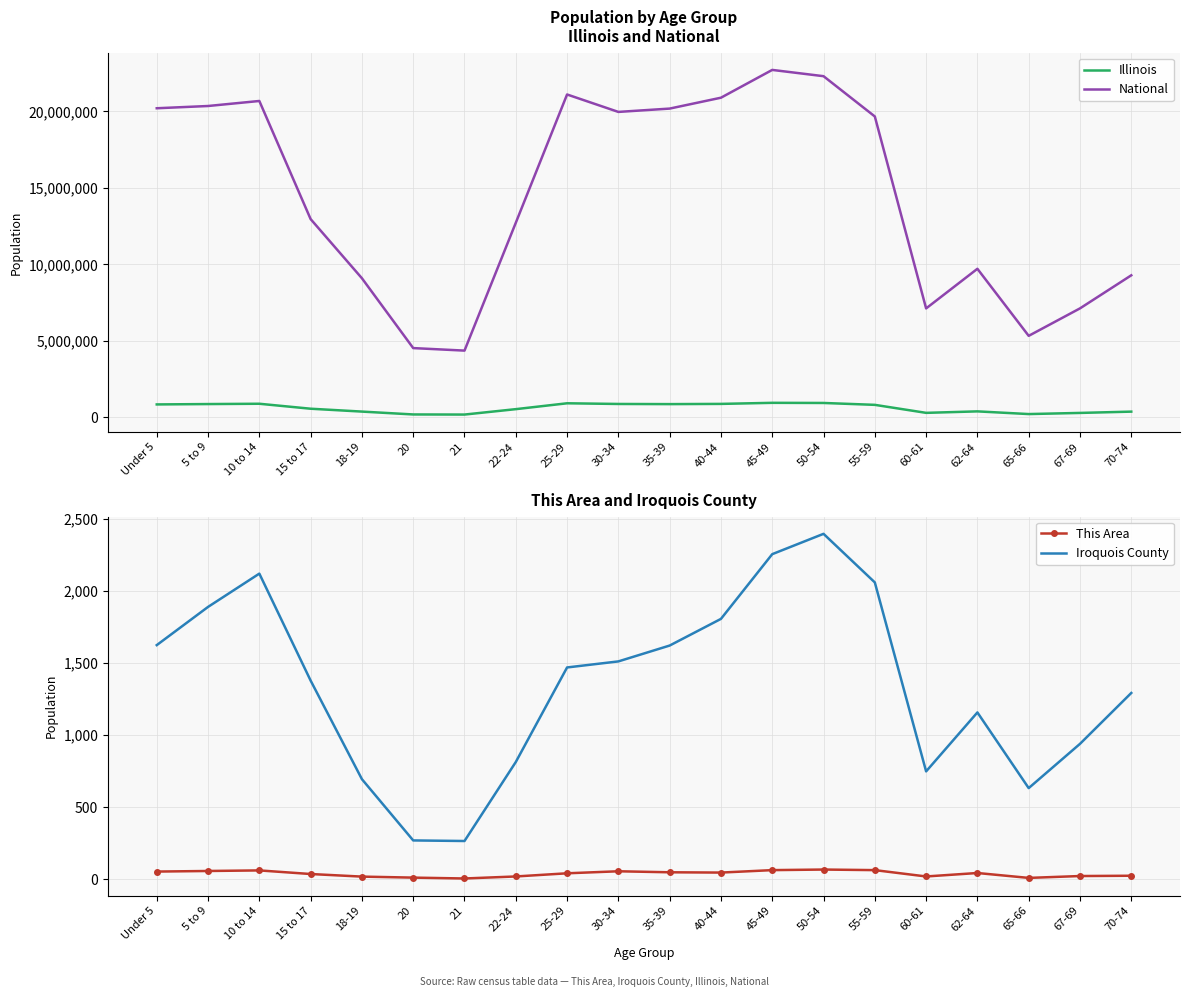

List the labels in order of Illinois value, smallest first.

21, 20, 65-66, 67-69, 60-61, 70-74, 18-19, 62-64, 22-24, 15 to 17, 55-59, Under 5, 35-39, 5 to 9, 30-34, 40-44, 10 to 14, 25-29, 50-54, 45-49